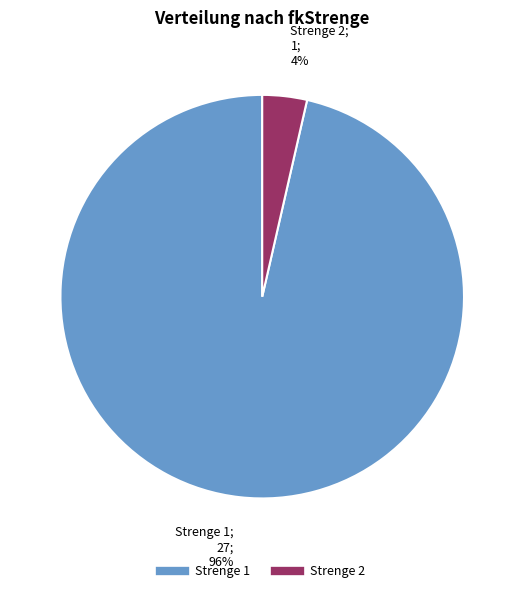

Count the number of slices in the pie.

2